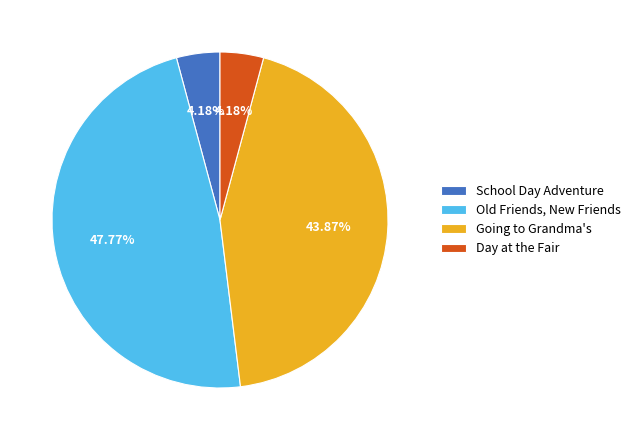

Which category has the biggest portion of the pie?

Old Friends, New Friends